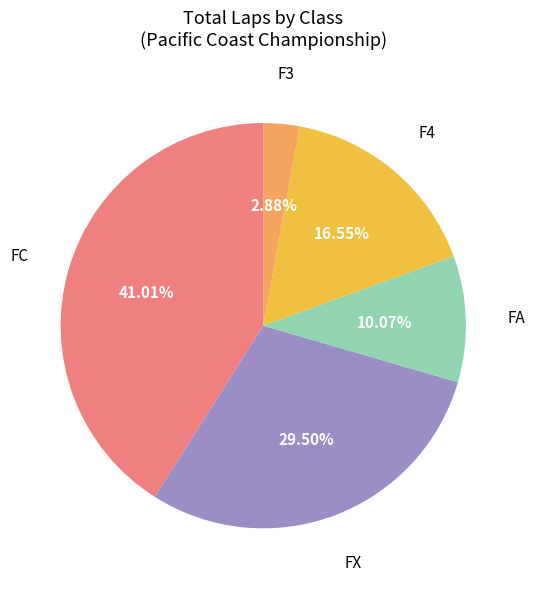

Which slice is the smallest?

F3